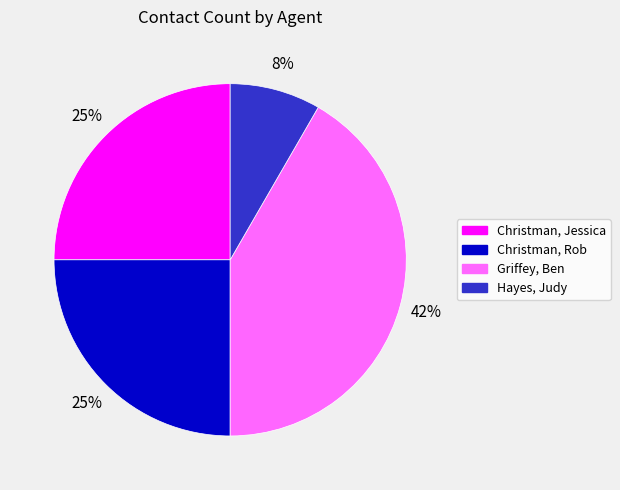

To the nearest percent, what is the average slice percentage?

25%